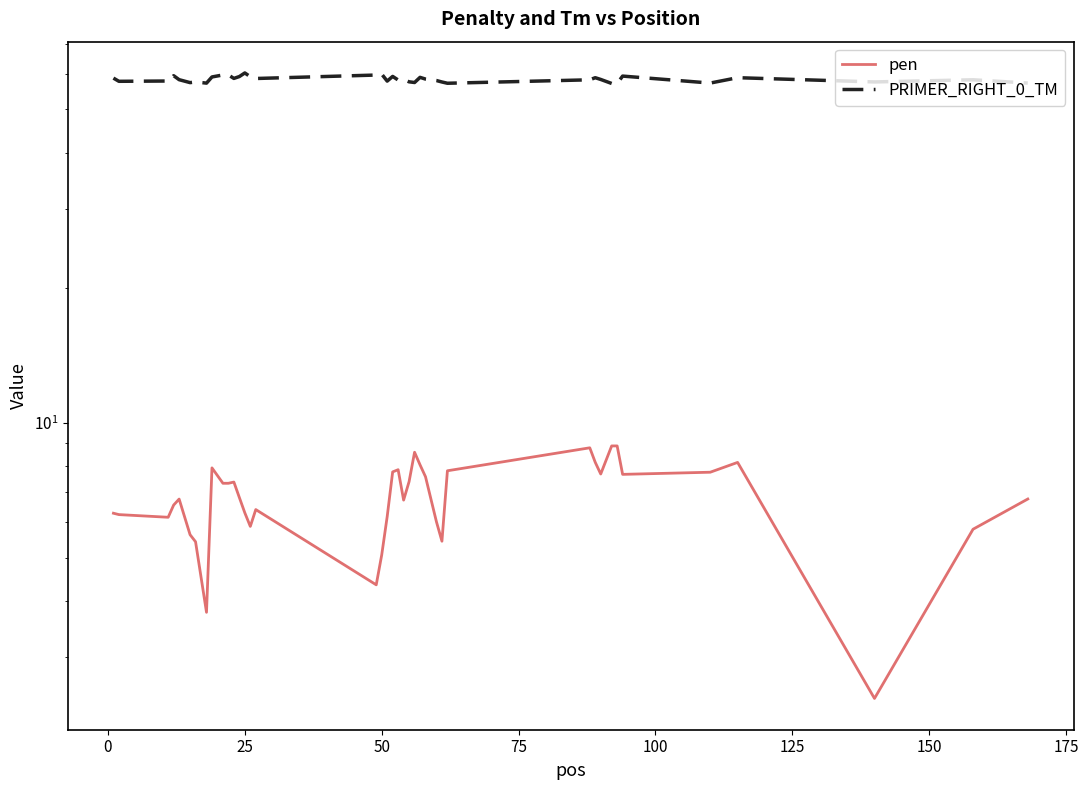

How many interior local peaks does the pen series have?

8